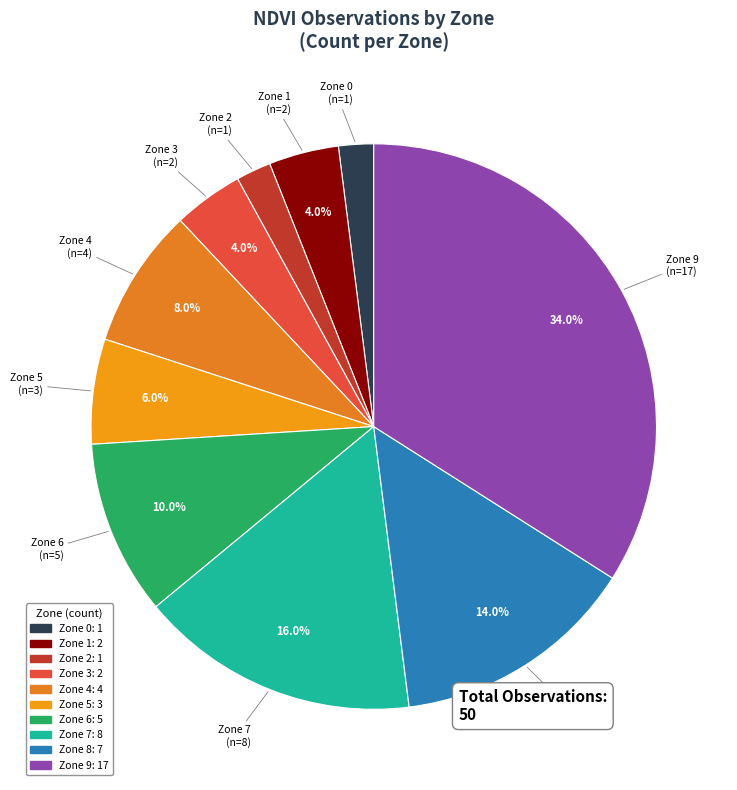

To the nearest percent, what is the difference between the largest and smallest slice percentages?

32%